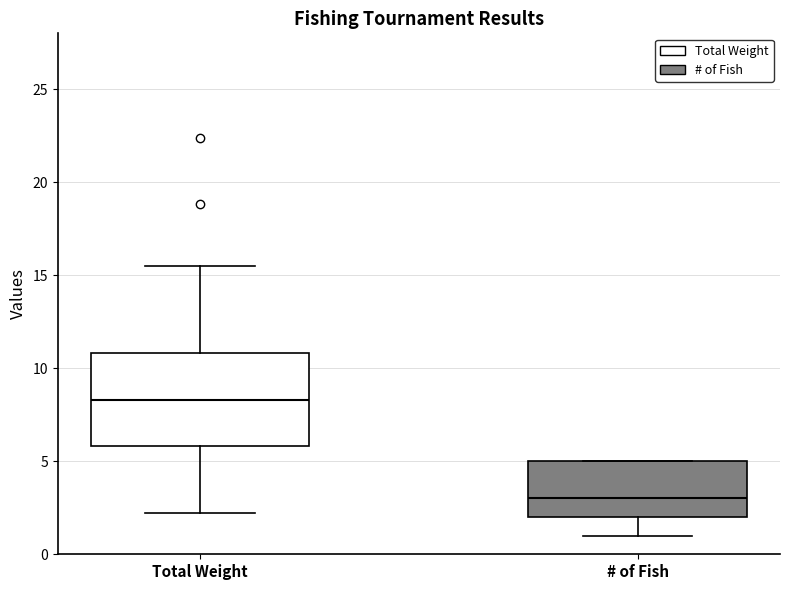

Reading left to right, transcribe this box plot: for each box, give where its median line is, the range the box spans, and where its two whiskers end, as read against the y-axis. The values are not printed on the chart, so give them approximately, as read against the axis.

Total Weight: median 8.5, box 6.0 to 11.0, whiskers 2.0 to 15.5
# of Fish: median 3.0, box 2.0 to 5.0, whiskers 1.0 to 5.0